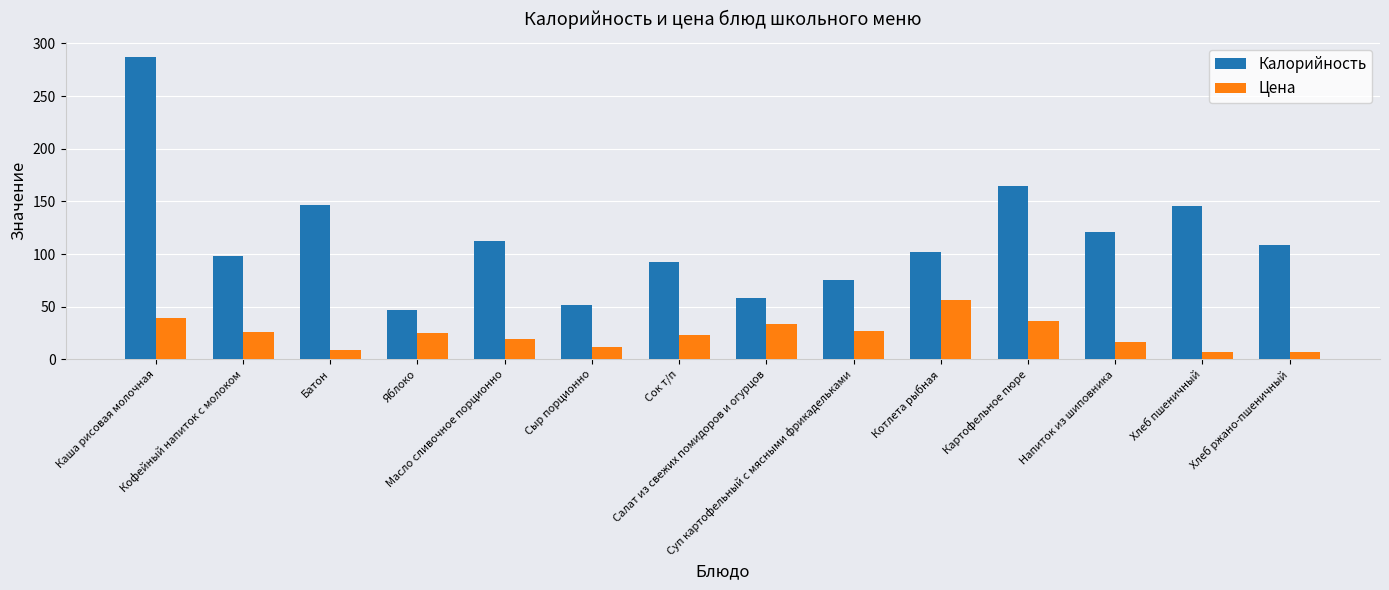

Is it true that Калорийность equals 52.0 at Сыр порционно?

True